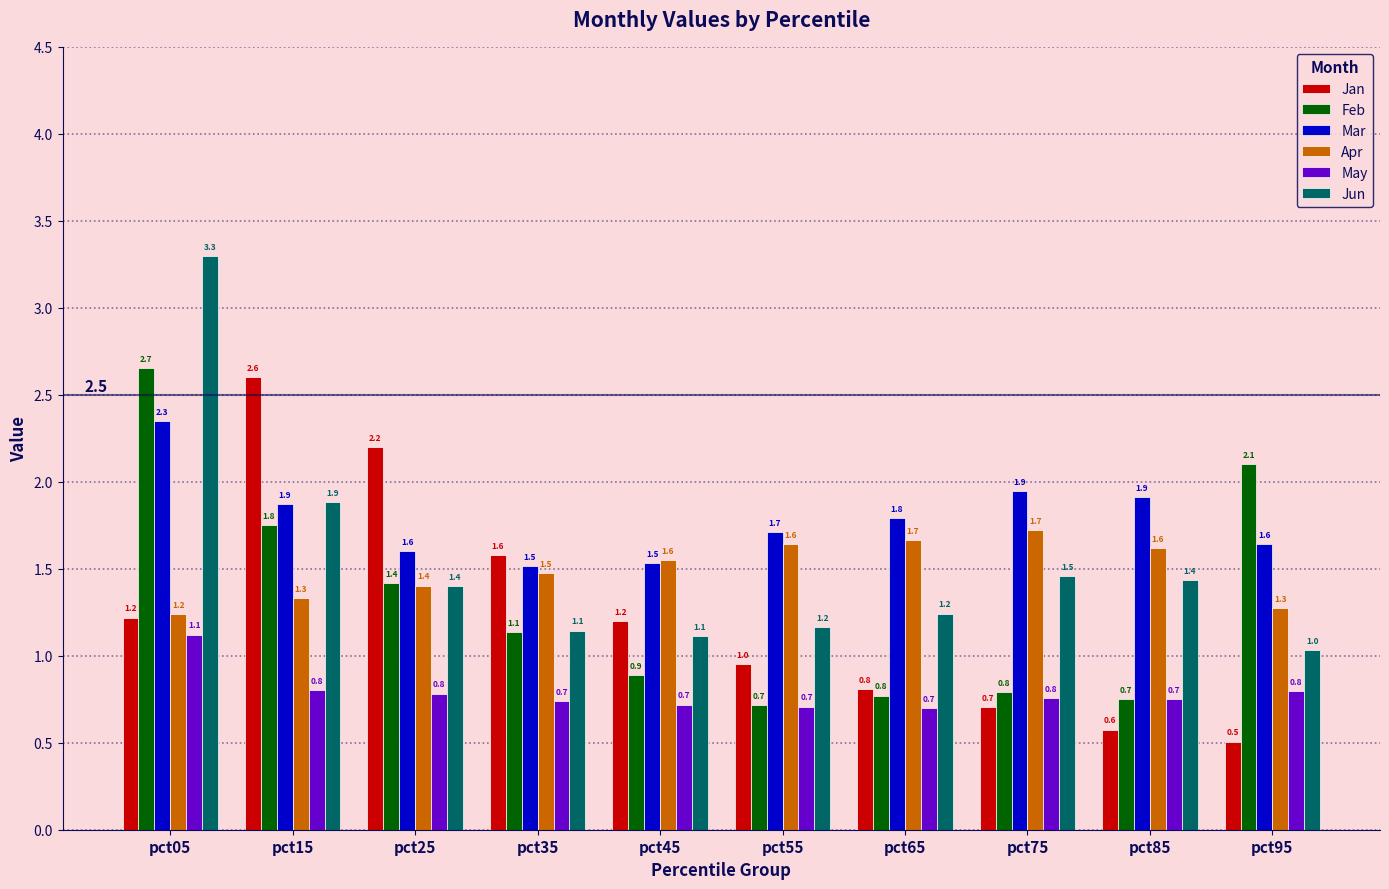

Reading left to right, what are all the values shown in this chart?

Jan: 1.2	2.6	2.2	1.6	1.2	1.0	0.8	0.7	0.6	0.5
Feb: 2.7	1.8	1.4	1.1	0.9	0.7	0.8	0.8	0.7	2.1
Mar: 2.3	1.9	1.6	1.5	1.5	1.7	1.8	1.9	1.9	1.6
Apr: 1.2	1.3	1.4	1.5	1.6	1.6	1.7	1.7	1.6	1.3
May: 1.1	0.8	0.8	0.7	0.7	0.7	0.7	0.8	0.7	0.8
Jun: 3.3	1.9	1.4	1.1	1.1	1.2	1.2	1.5	1.4	1.0